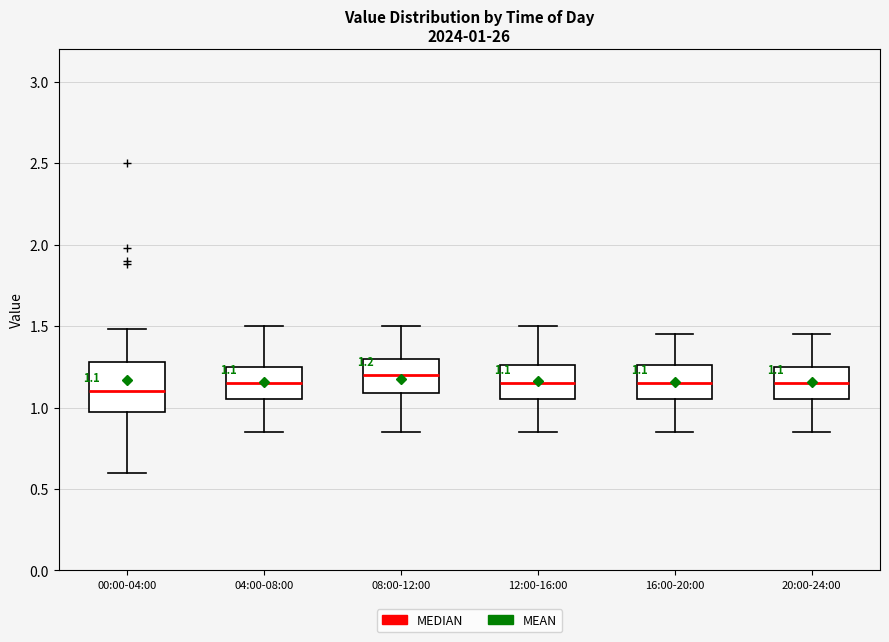

Which box's median line is the highest?

08:00-12:00